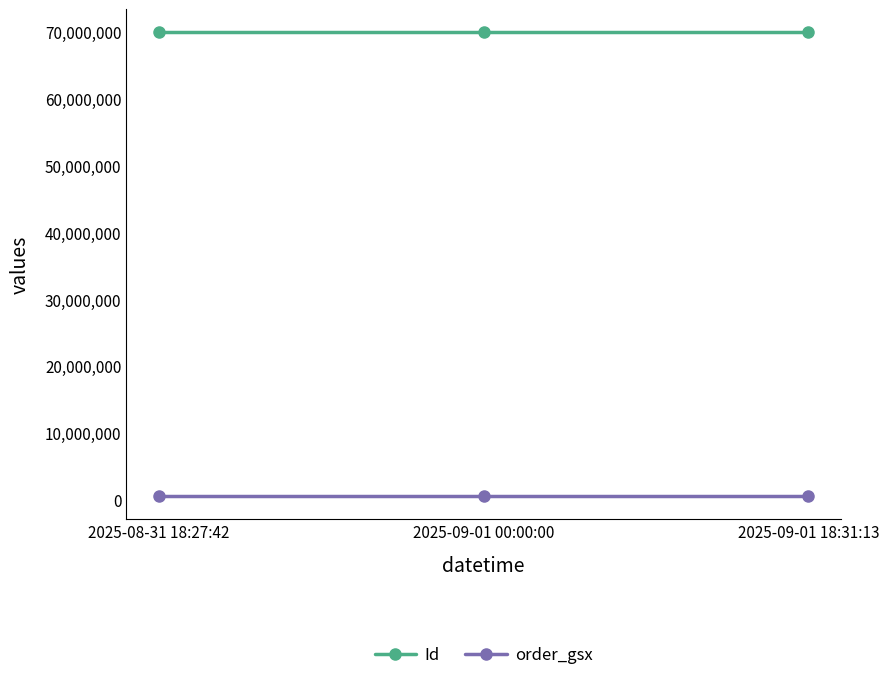

Is the value of Id at 2025-08-31 18:27:42 greater than the value of order_gsx at 2025-09-01 00:00:00?

Yes